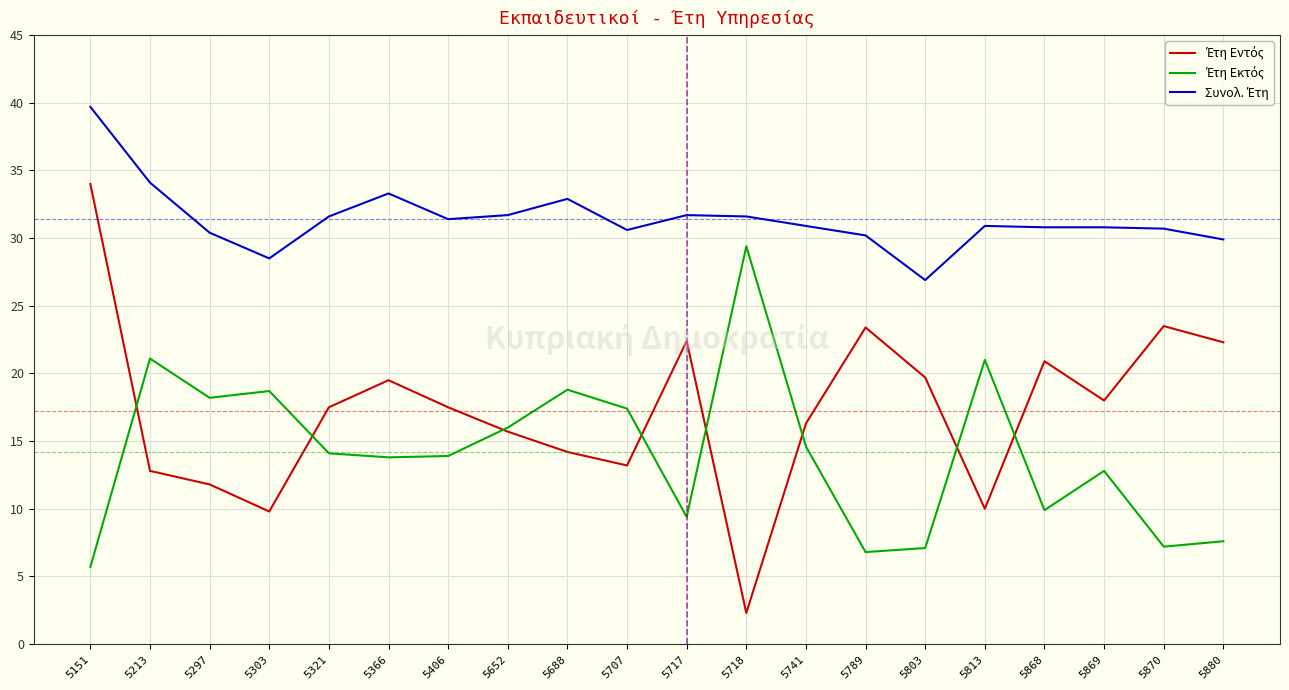

What is the difference between the highest and lowest values at 5213?

21.3